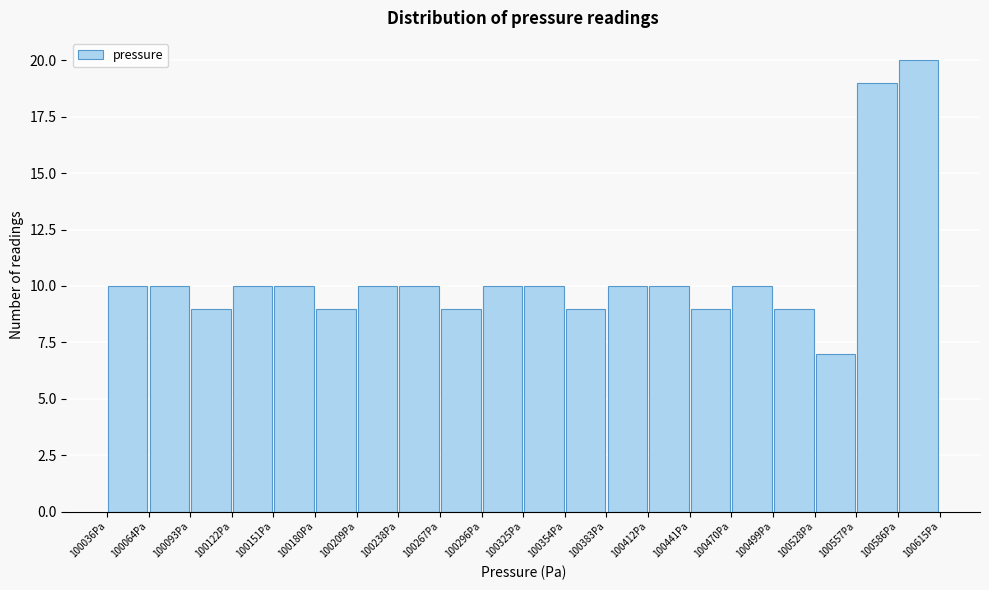

Reading left to right, list every bar in this chart as the range it spans on the x-axis followed by its height. Neither the bar edges nor the heights are printed on the chart, so give them approximately, as read against the axes.

100035 to 100065: 10
100065 to 100095: 10
100095 to 100120: 9
100120 to 100150: 10
100150 to 100180: 10
100180 to 100210: 9
100210 to 100240: 10
100240 to 100265: 10
100265 to 100295: 9
100295 to 100325: 10
100325 to 100355: 10
100355 to 100385: 9
100385 to 100410: 10
100410 to 100440: 10
100440 to 100470: 9
100470 to 100500: 10
100500 to 100530: 9
100530 to 100555: 7
100555 to 100585: 19
100585 to 100615: 20